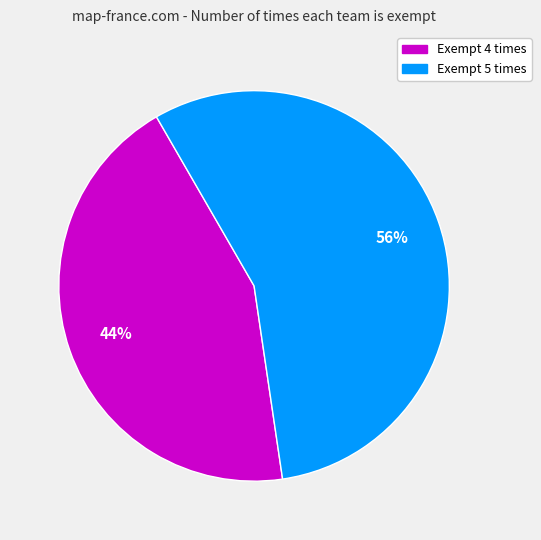

Is there any slice that represents more than half of the pie?

Yes